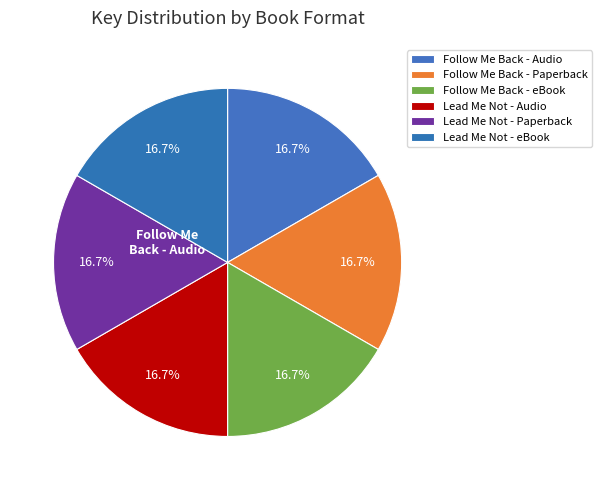

Count the number of slices in the pie.

6